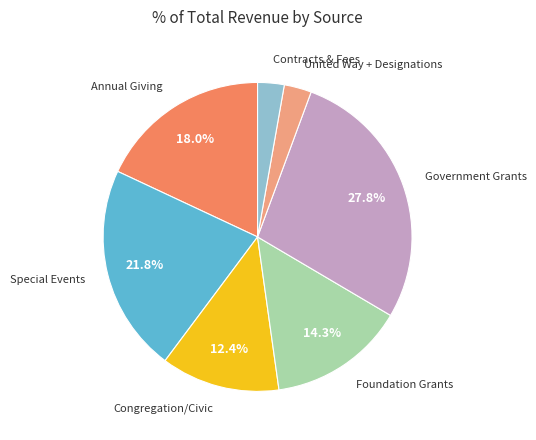

Does any single category account for the majority?

No